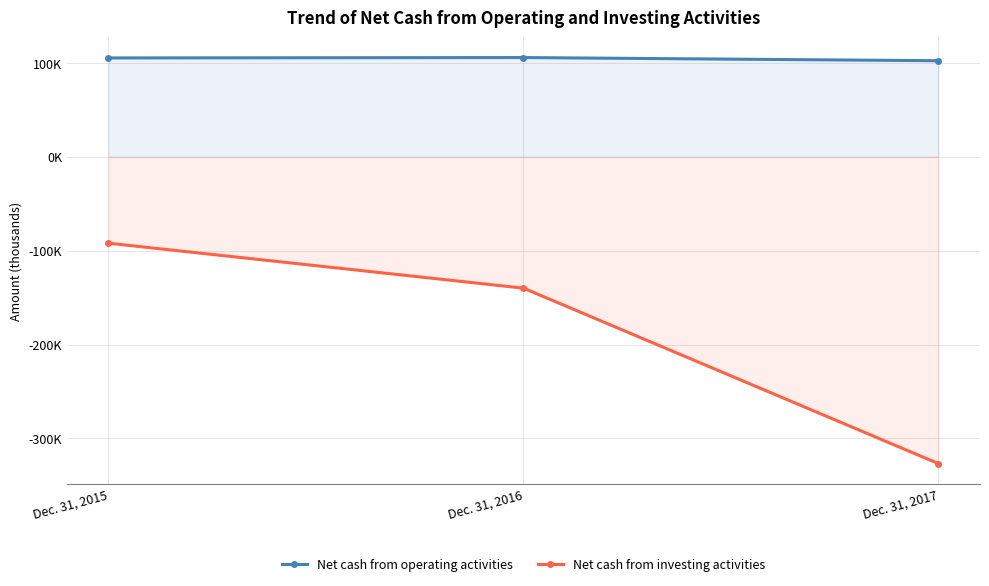

What are all the series names shown in the legend?

Net cash from operating activities, Net cash from investing activities